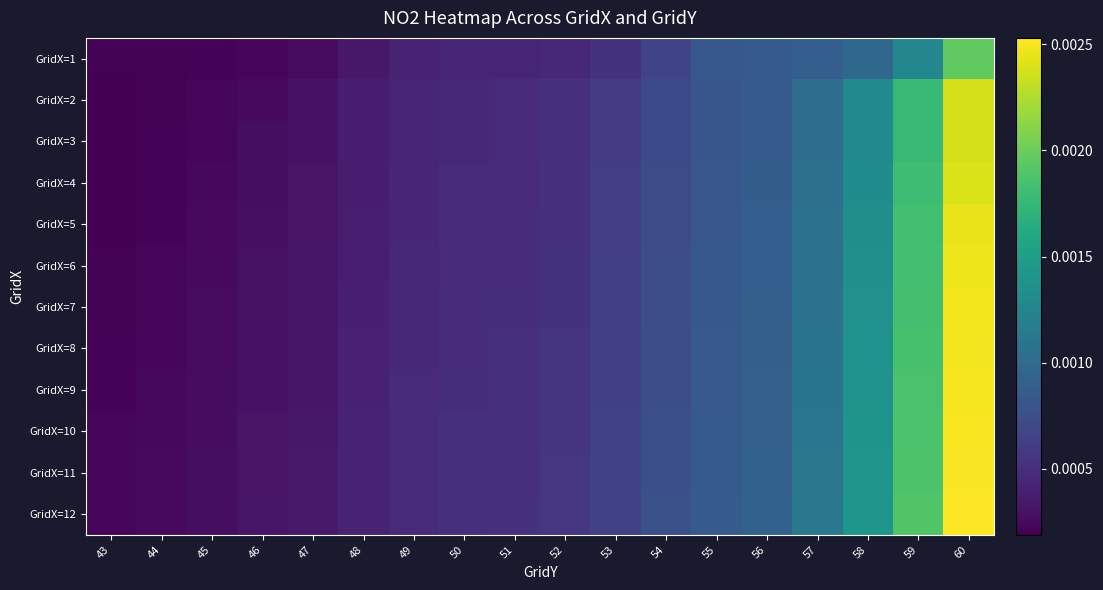

Rank the series at 47 from lowest to highest value.

GridX=1, GridX=2, GridX=3, GridX=4, GridX=5, GridX=6, GridX=7, GridX=8, GridX=9, GridX=10, GridX=11, GridX=12